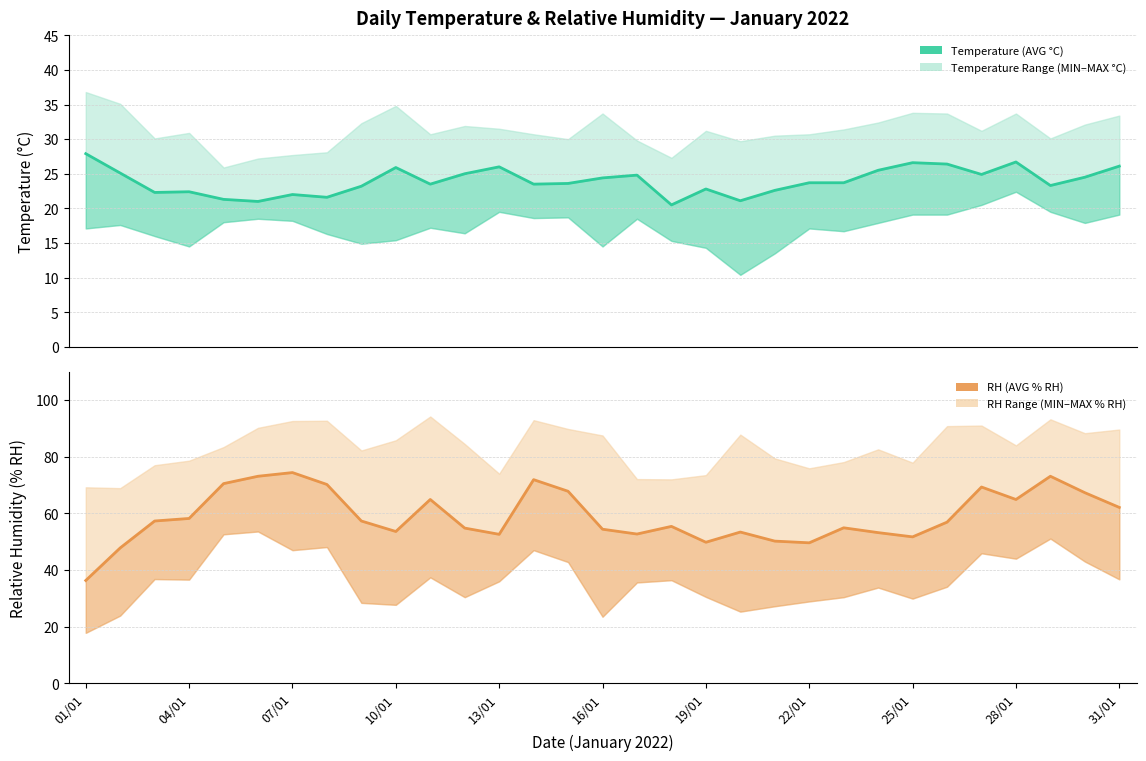

At which label does Temperature (AVG °C) first exceed 23?

01/01